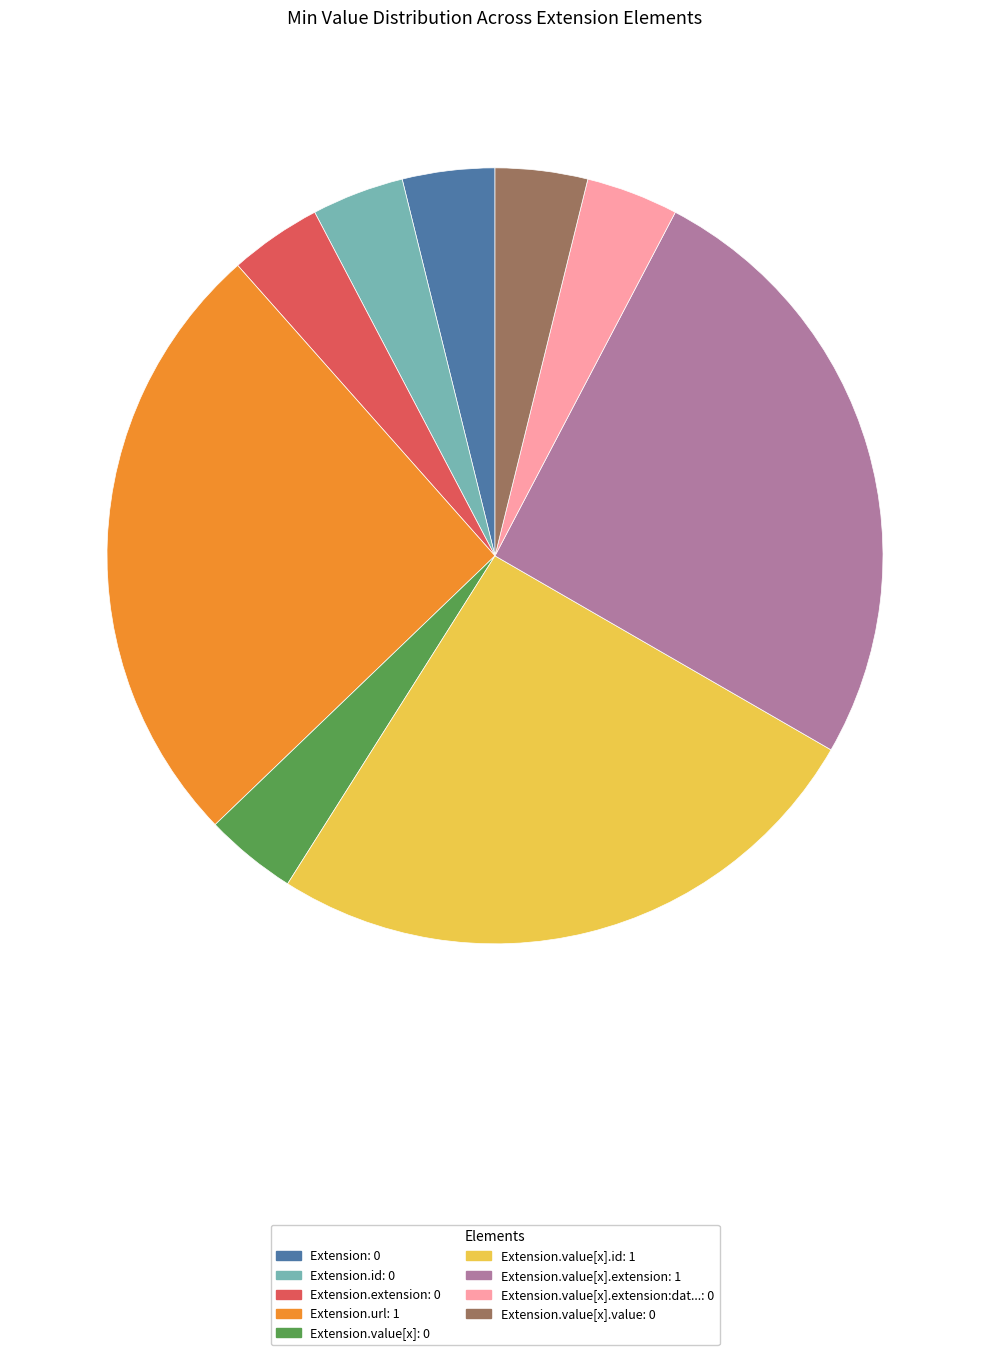

Is there any slice that represents more than half of the pie?

No